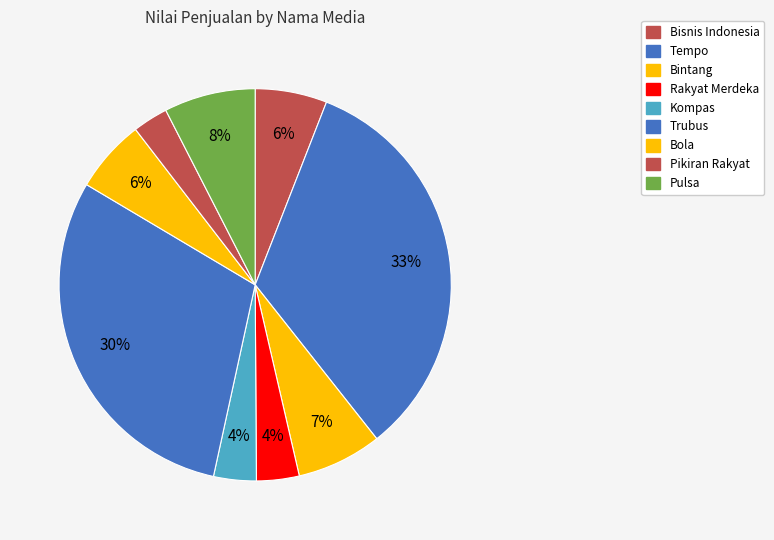

Count the number of slices in the pie.

9